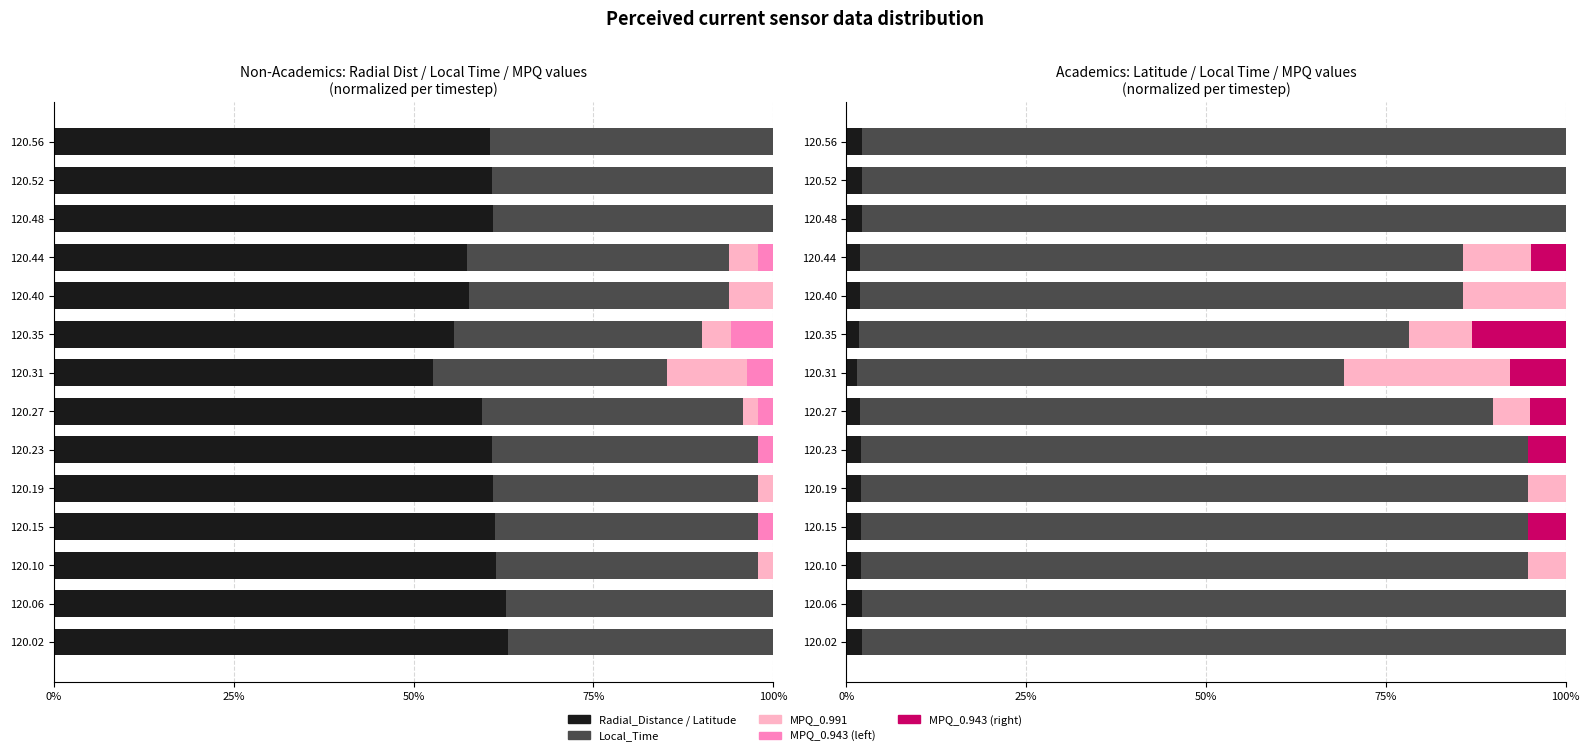

What is the maximum value for MPQ_0.943?

13.1